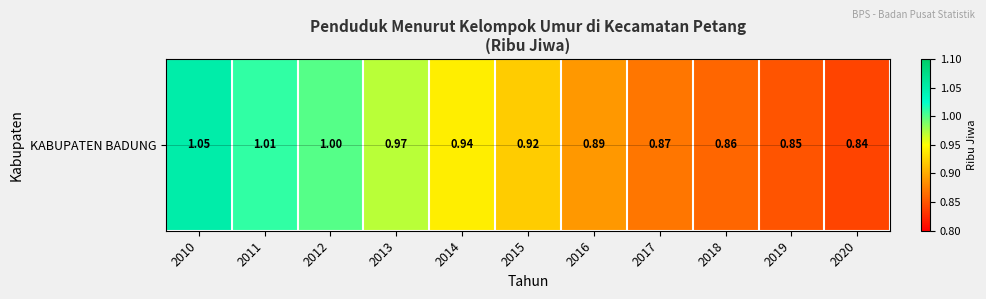

What value does the data have at 2017?

0.9